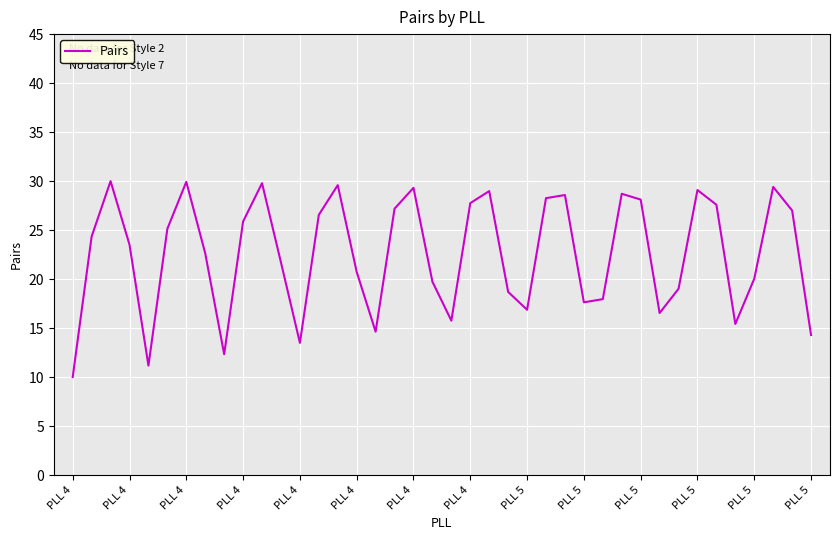

How many lines are shown in the chart?

1